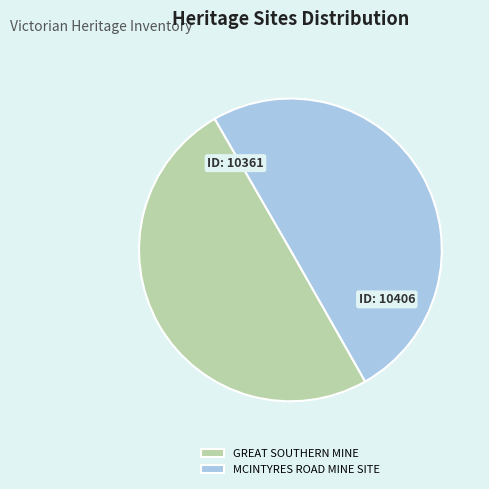

What is the ratio of the value at GREAT SOUTHERN MINE to the value at MCINTYRES ROAD MINE SITE?

1.0